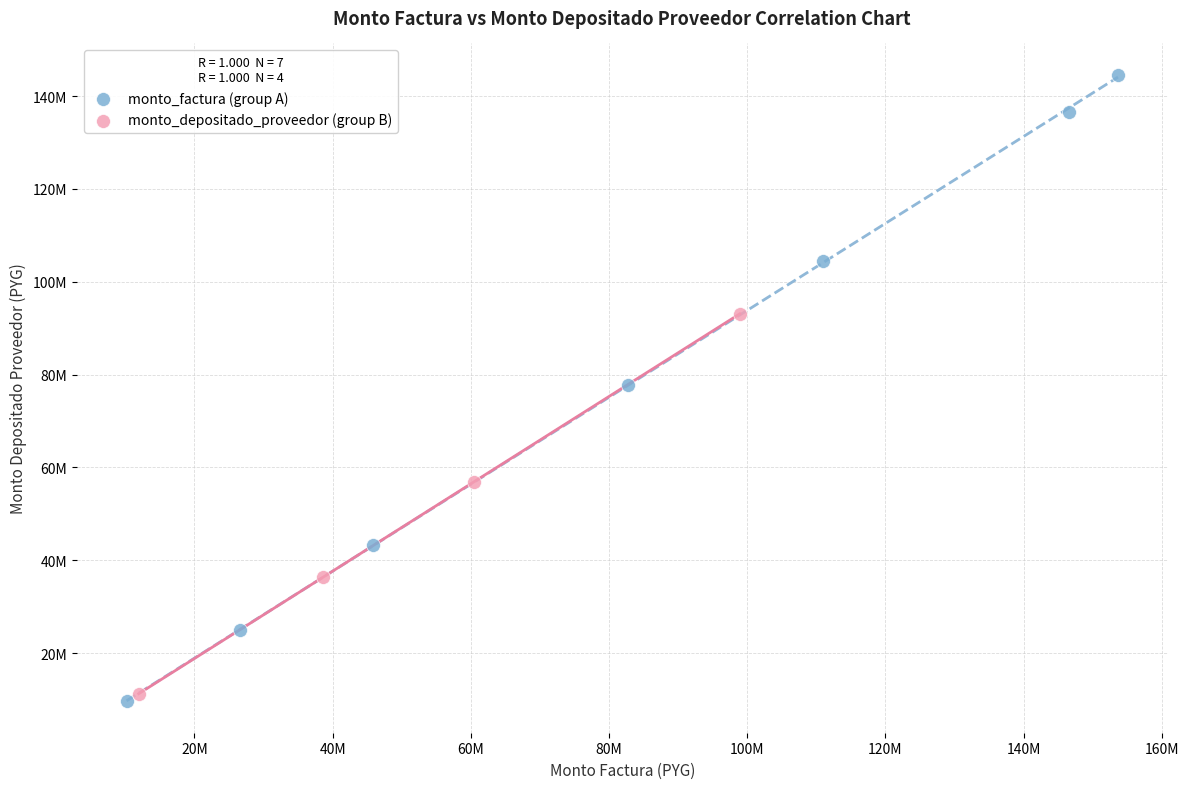

Which series contains the highest Y value?

monto_factura (group A)